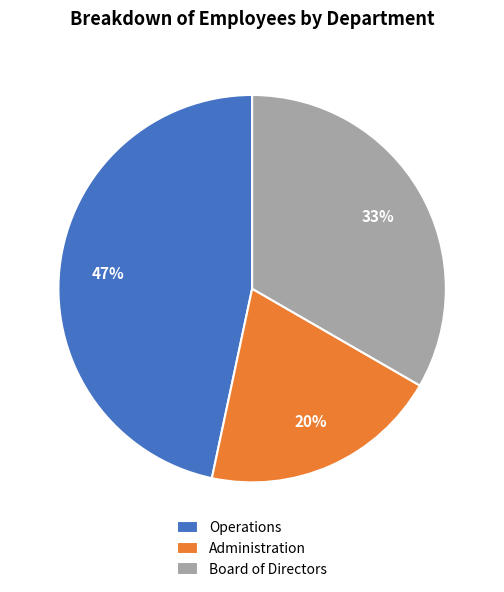

How many segments does this pie chart have?

3